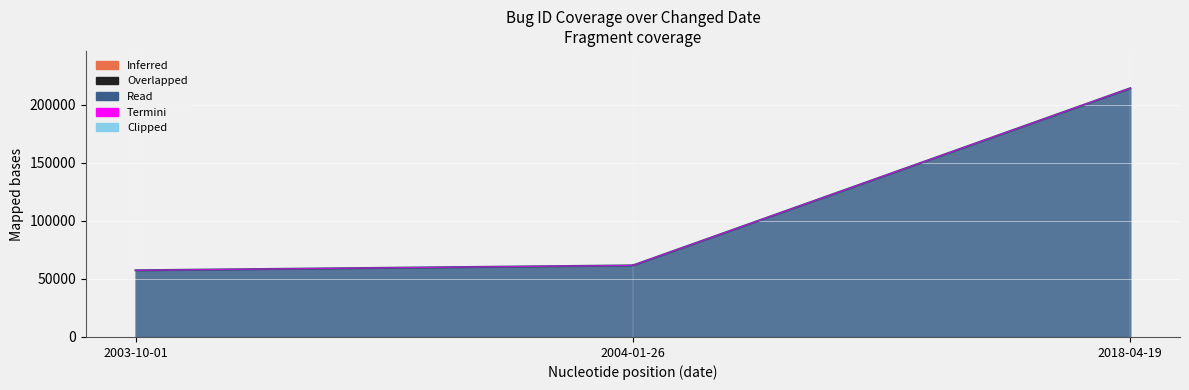

Which category has the lowest value across all series?

2003-10-01